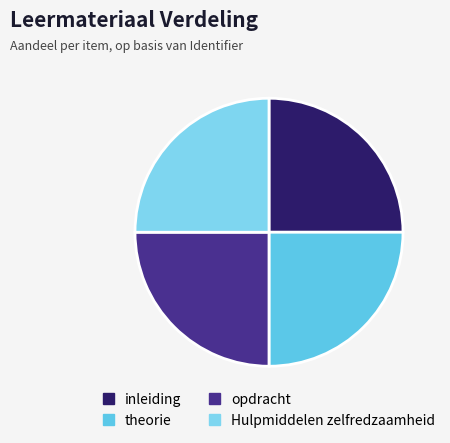

What percentage do theorie and opdracht together represent?

50.0%